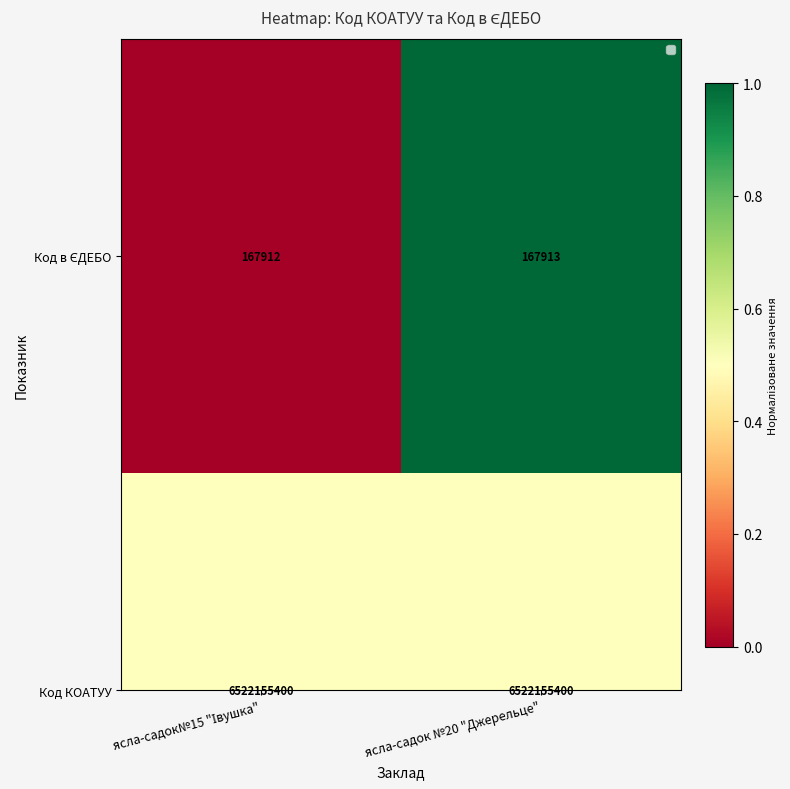

What is the change in value from ясла-садок№15 "Івушка" to ясла-садок №20 "Джерельце"?

+1